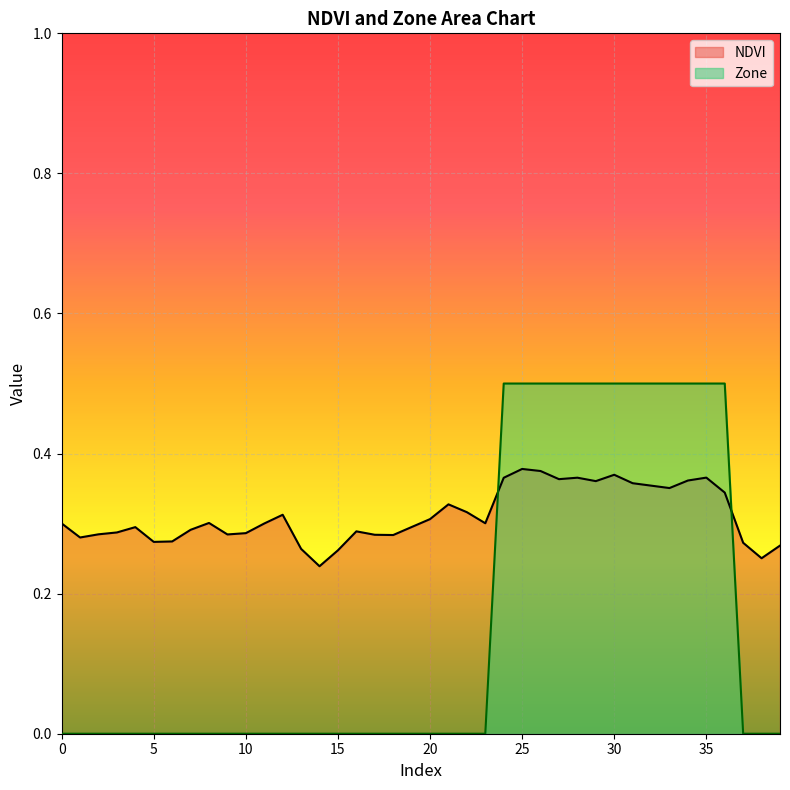

At how many categories does at least one series exceed 0?

40